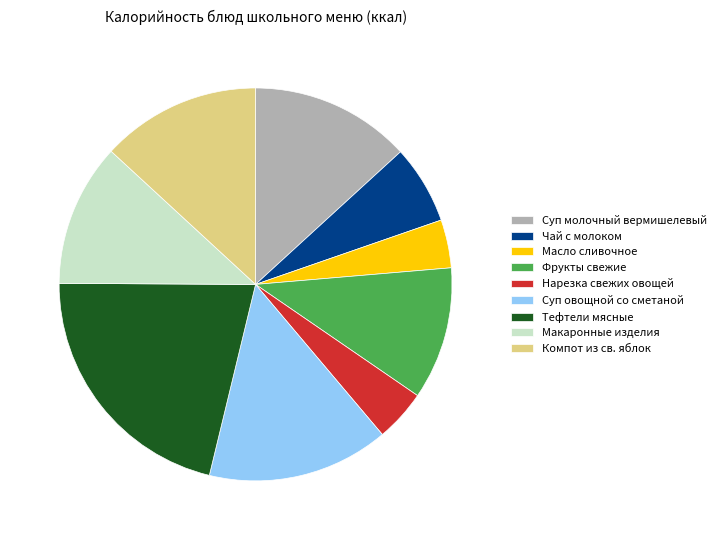

Is the sum of Фрукты свежие and Компот из св. яблок greater than half?

No